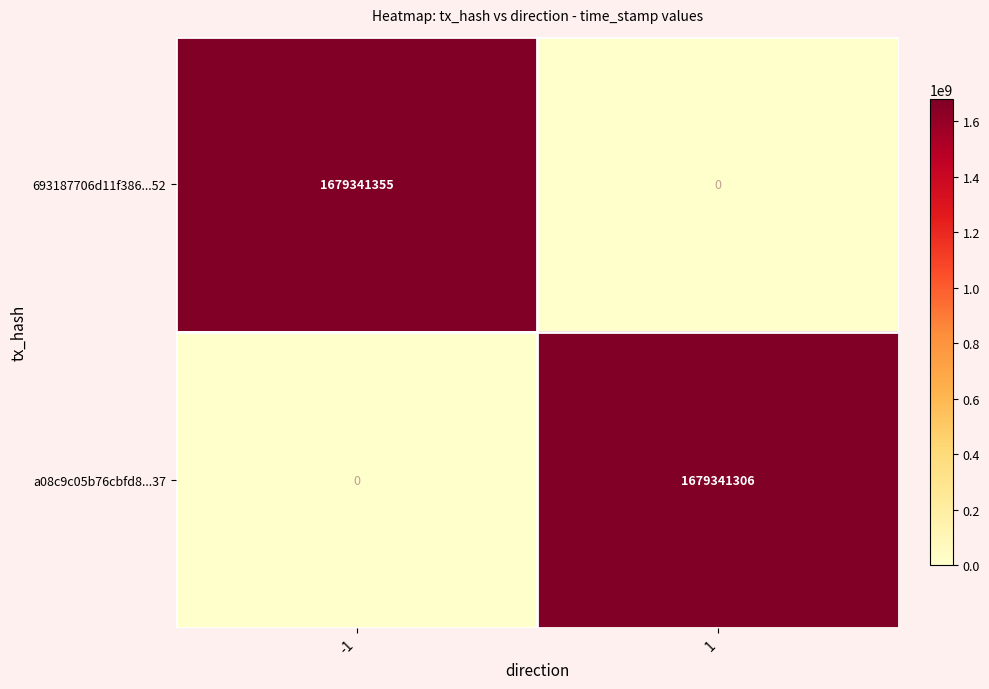

At -1, list the series in order from largest to smallest.

693187706d11f386...52, a08c9c05b76cbfd8...37